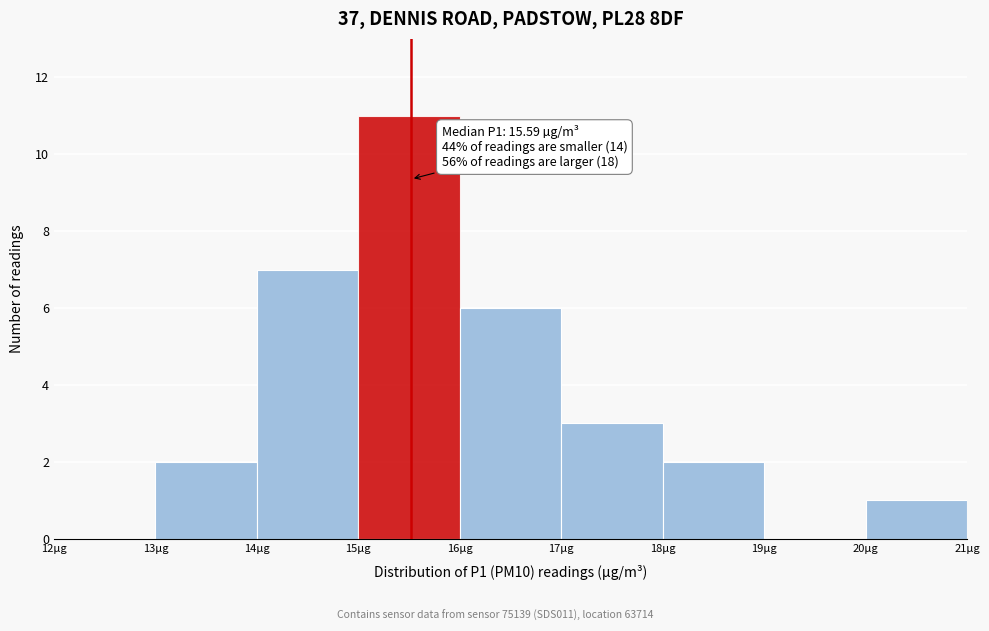

Which range on the x-axis has the tallest bar?

15 to 16